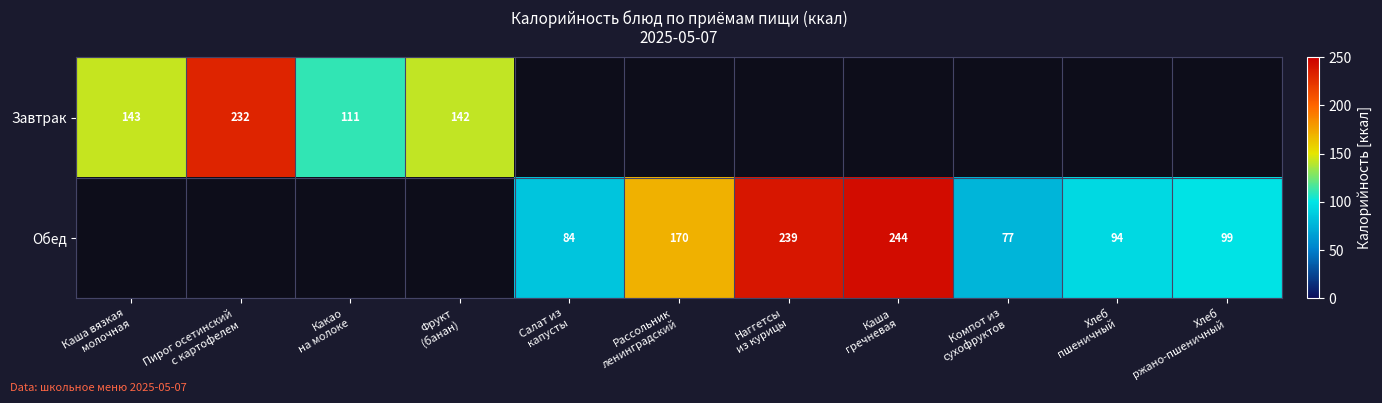

Where is Завтрак nearest to the value 171?

Каша вязкая молочная